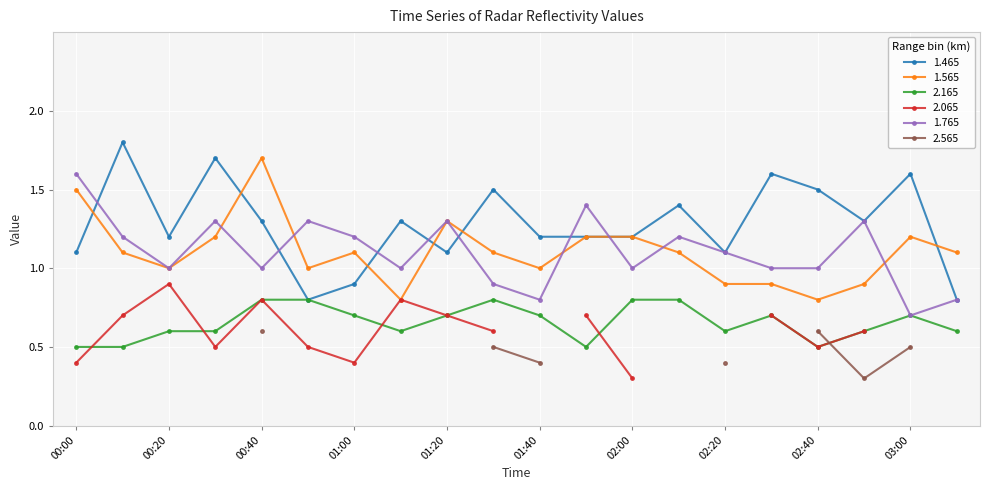

At which category does 1.465 reach its first local valley?

00:20